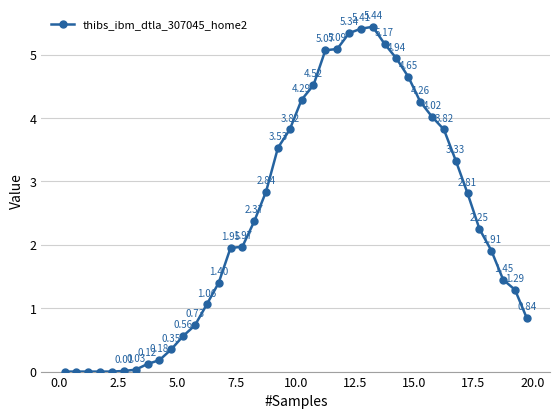

True or false: the data has more than 0 interior local peaks.

True